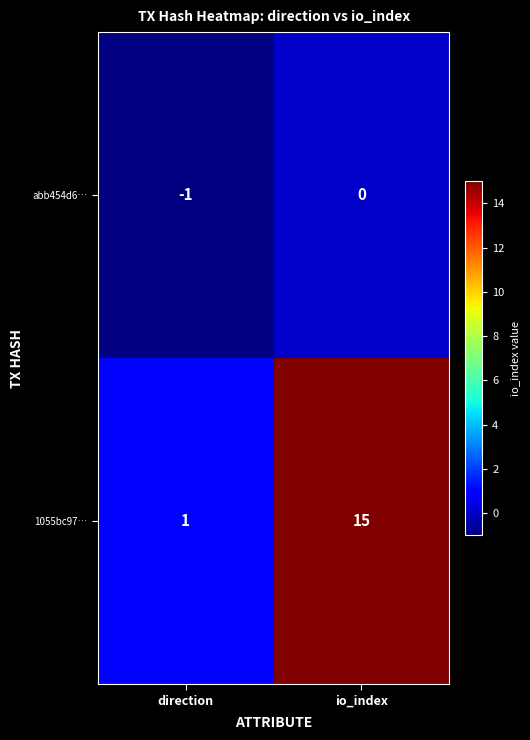

What is the sum of the abb454d6… values at io_index and direction?

-1